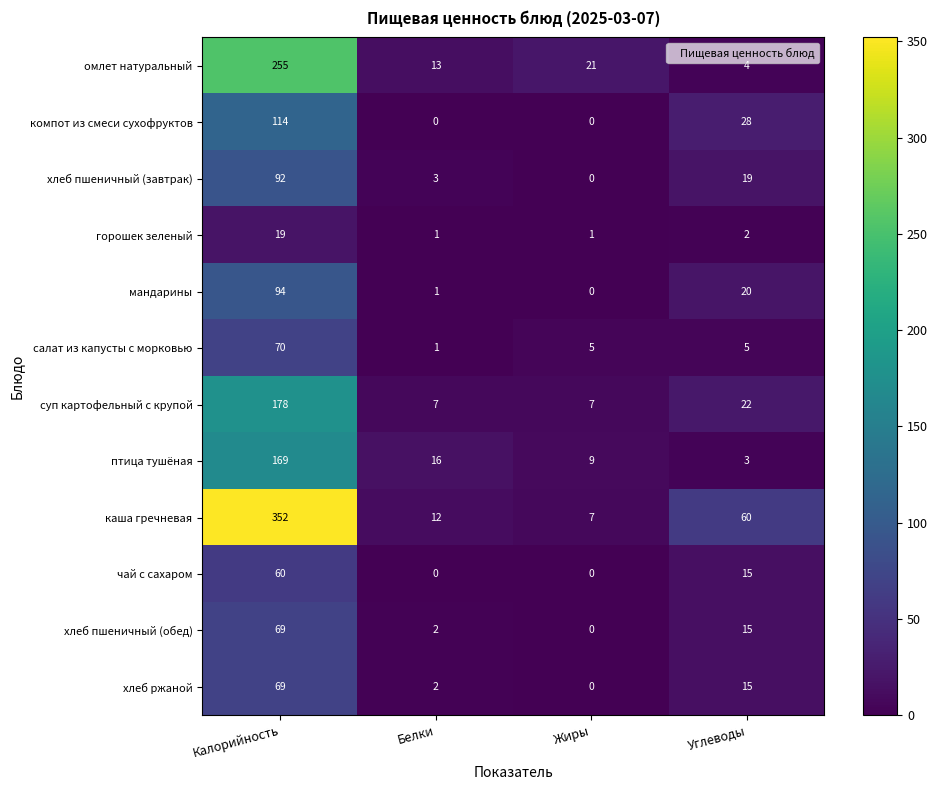

What is the difference between the highest and lowest values at Углеводы?

58